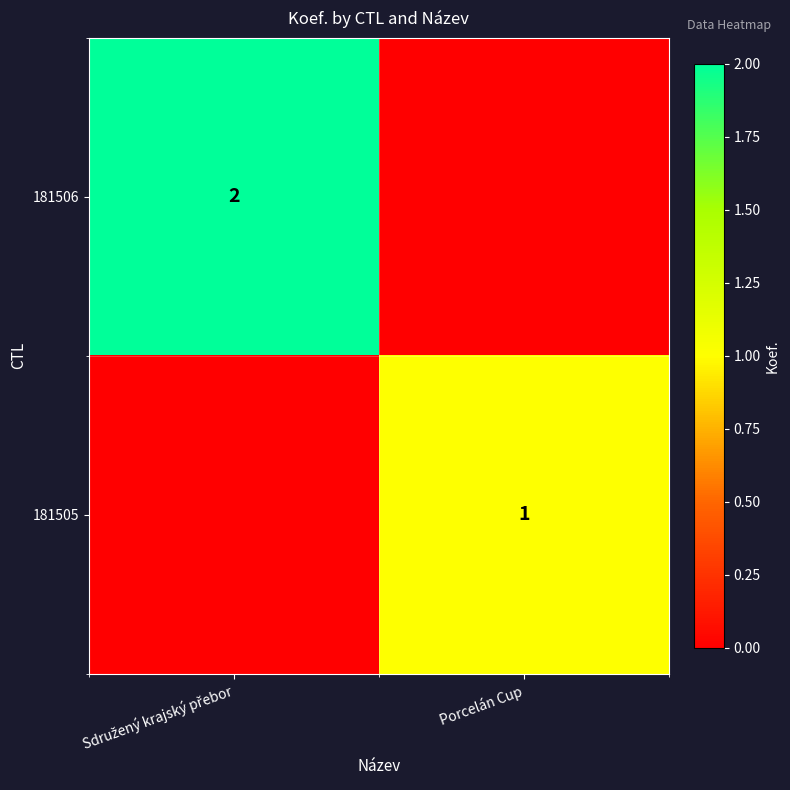

True or false: 181505 has a value of 1 at Porcelán Cup.

True